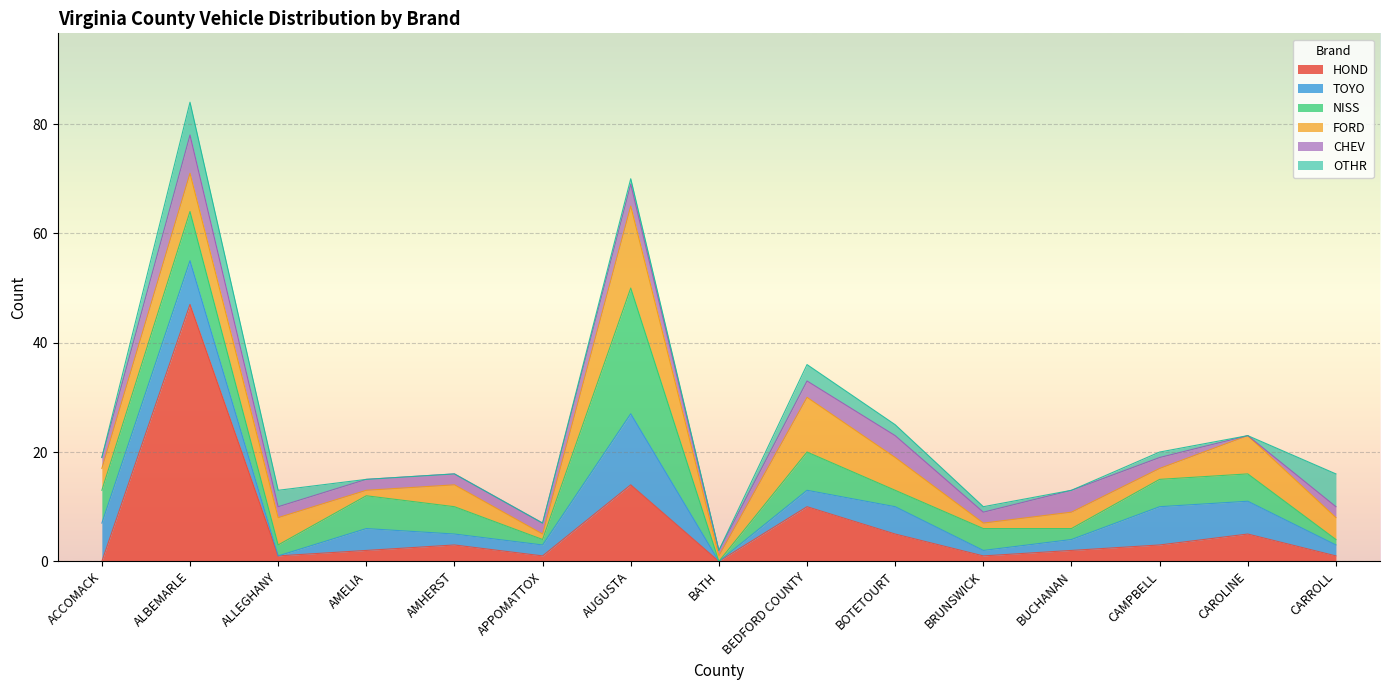

True or false: NISS and OTHR cross at least once.

True